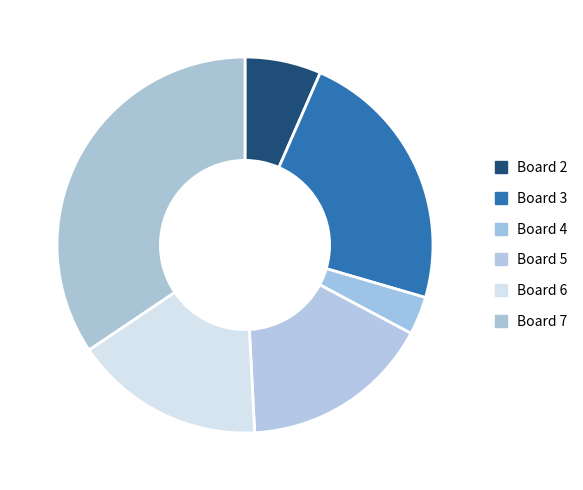

To the nearest percent, what is the difference between the largest and smallest slice percentages?

34%